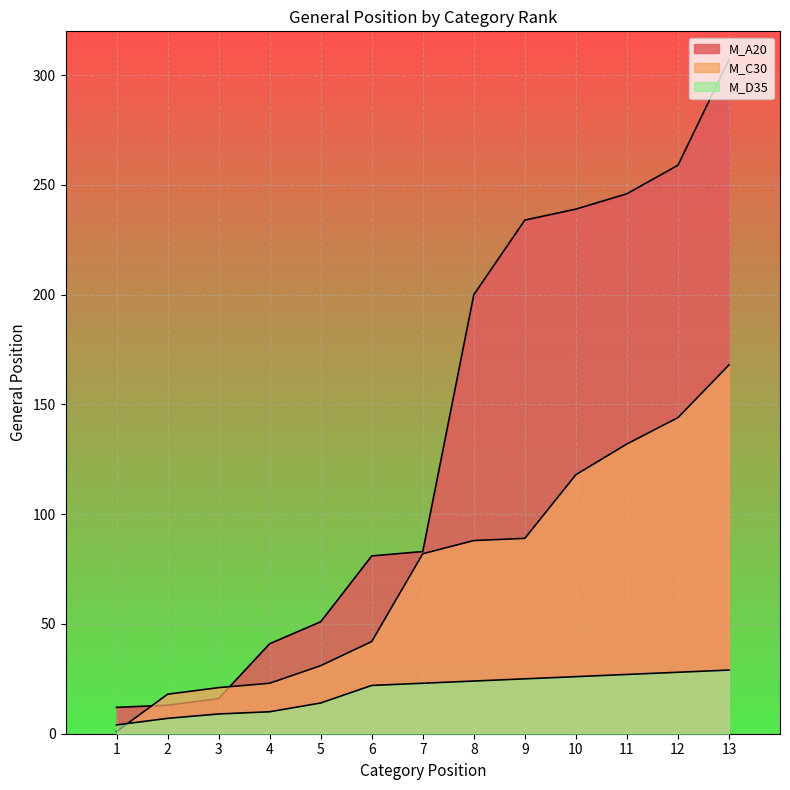

What is the value of the M_C30 point at the 3rd from the left?

21